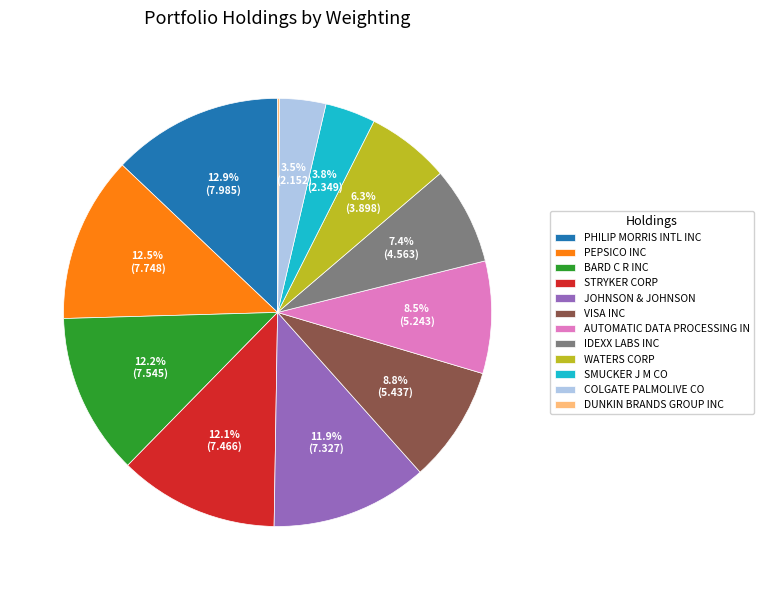

Approximately how many times larger is the value at AUTOMATIC DATA PROCESSING IN compared to BARD C R INC?

0.7